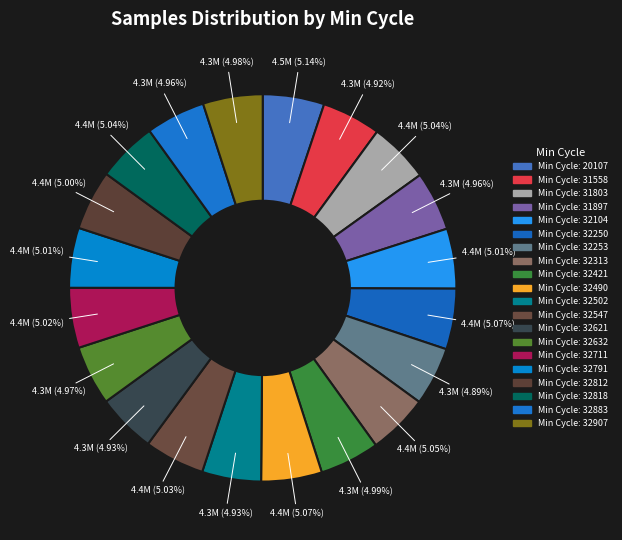

Count the number of slices in the pie.

20